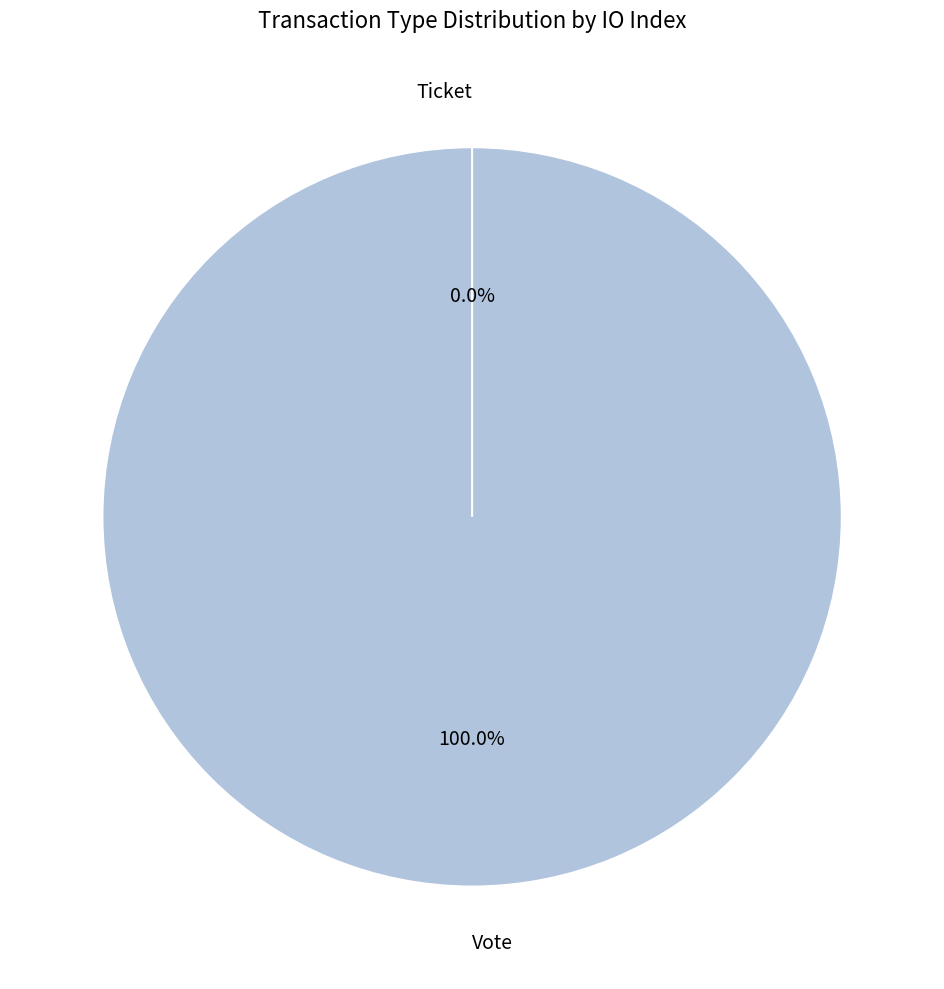

What is the total percentage of Ticket and Vote?

100.0%